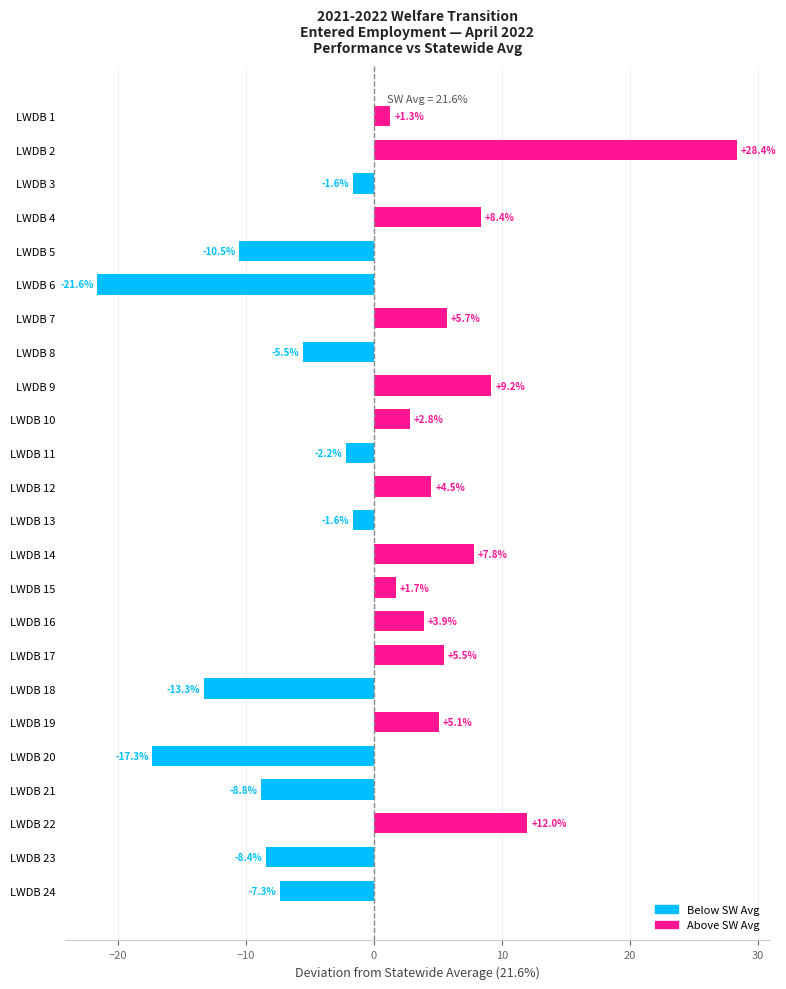

How many distinct data groups are displayed?

1